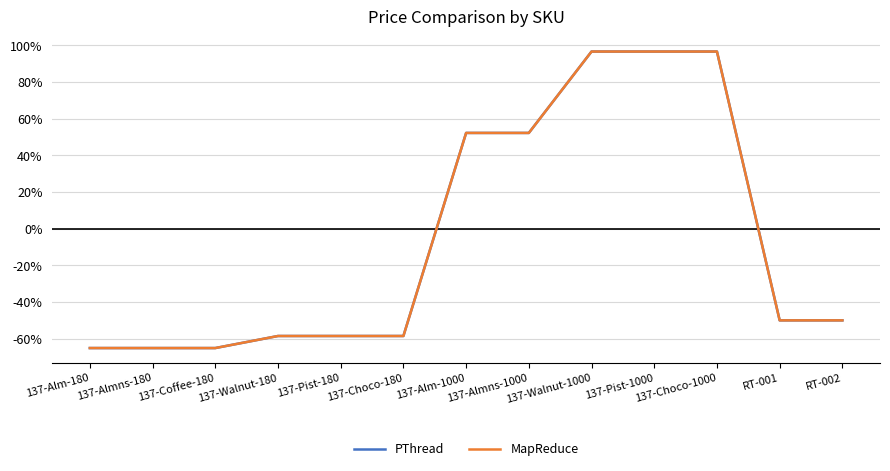

At how many categories does at least one series exceed 33?

5